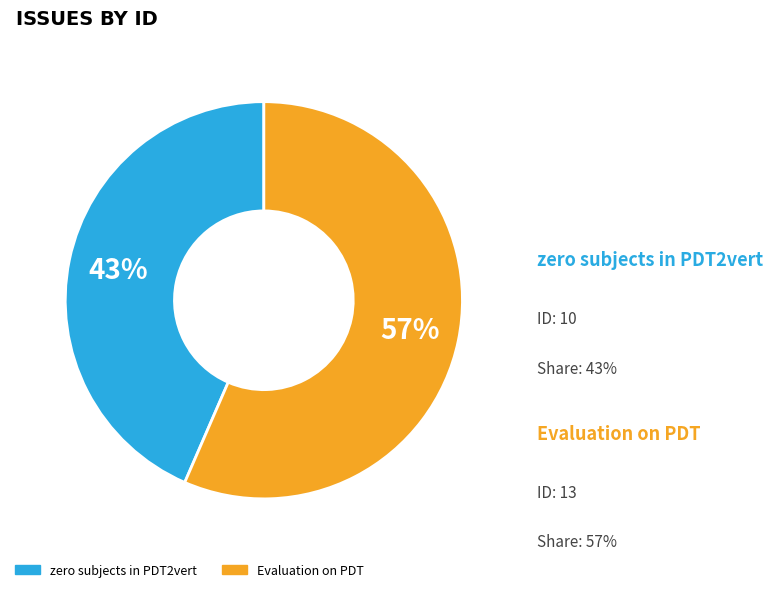

Which slice is the smallest?

zero subjects in PDT2vert